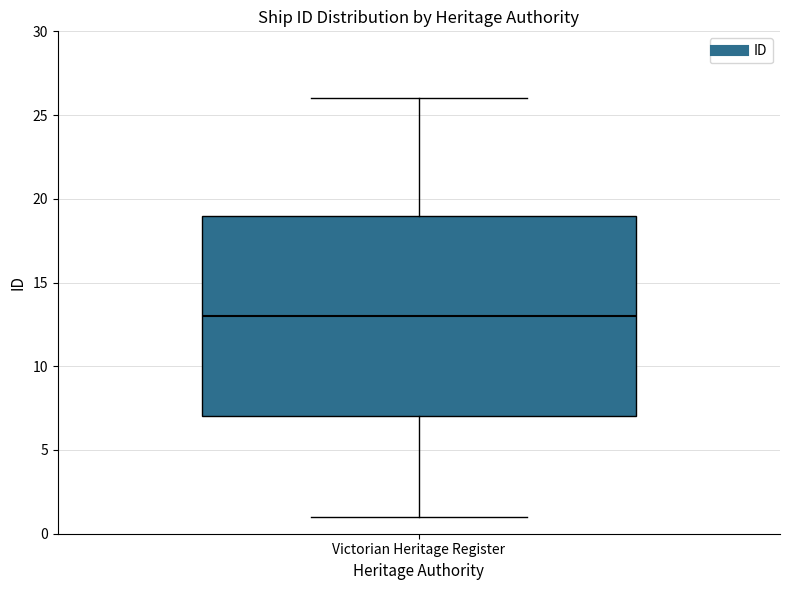

Where is the upper edge of the box for Victorian Heritage Register on the y-axis? The values are not printed on the chart, so give them approximately, as read against the axis.

19